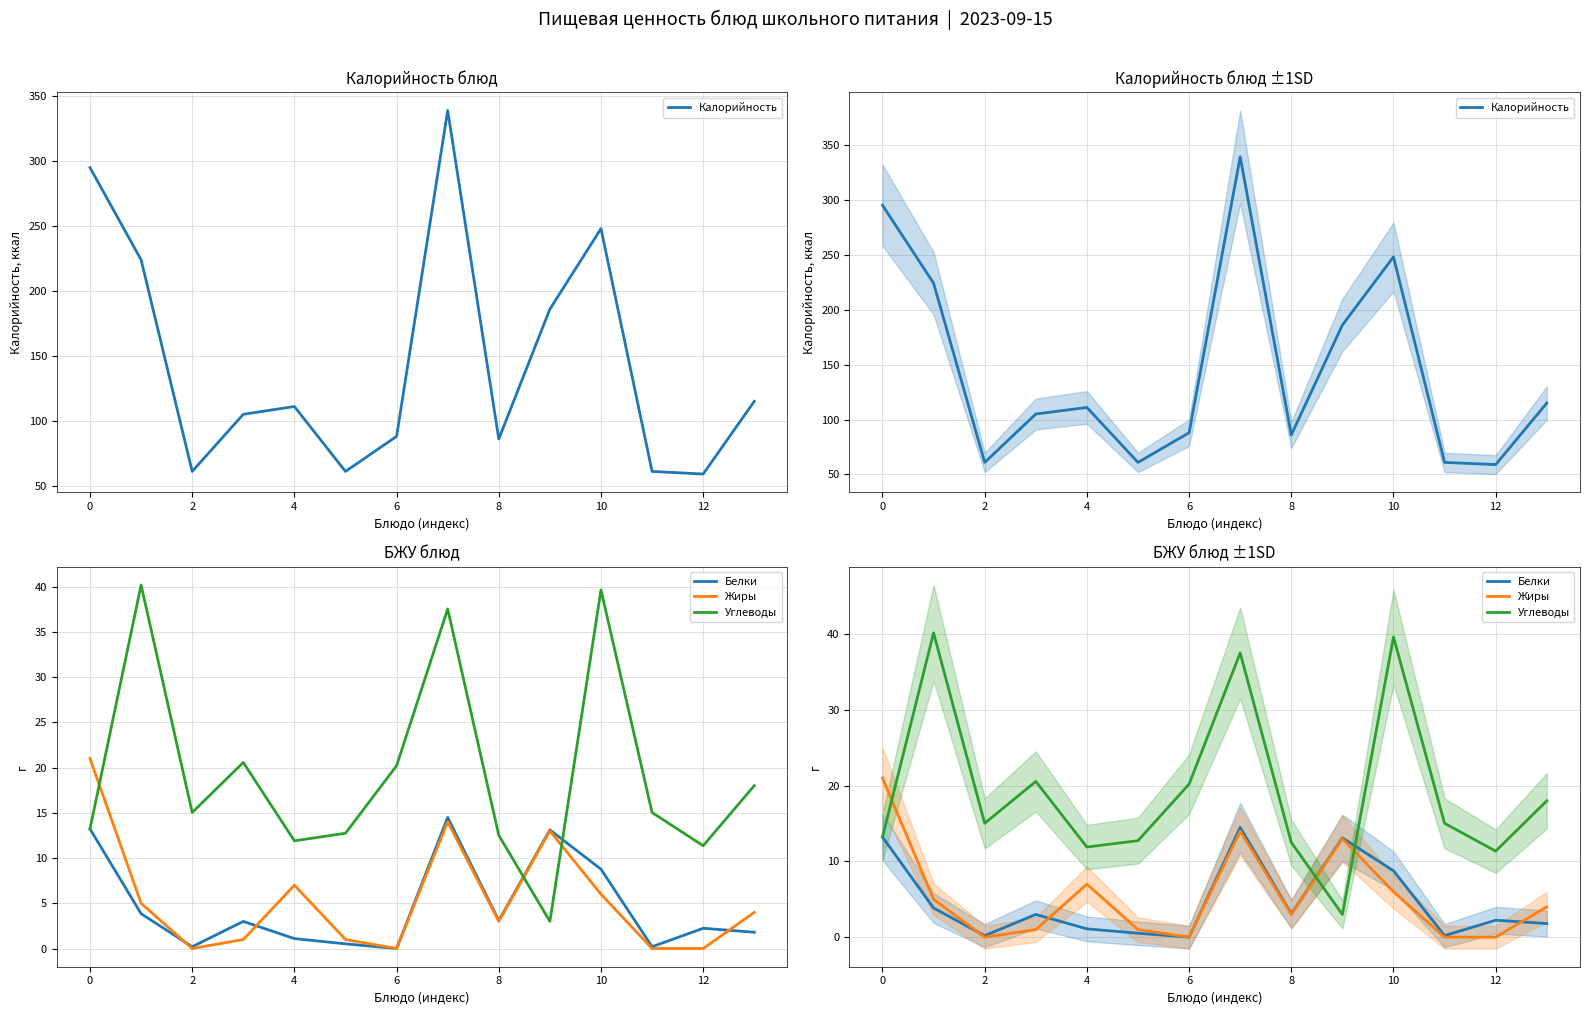

Which category has the highest value in the Белки series?

7